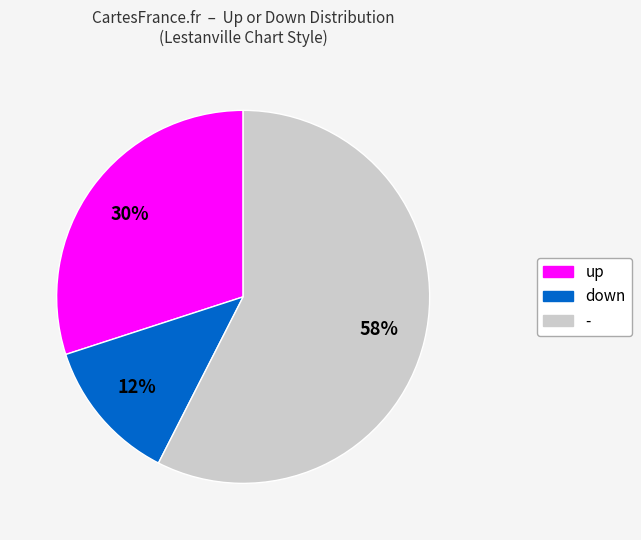

How many segments does this pie chart have?

3